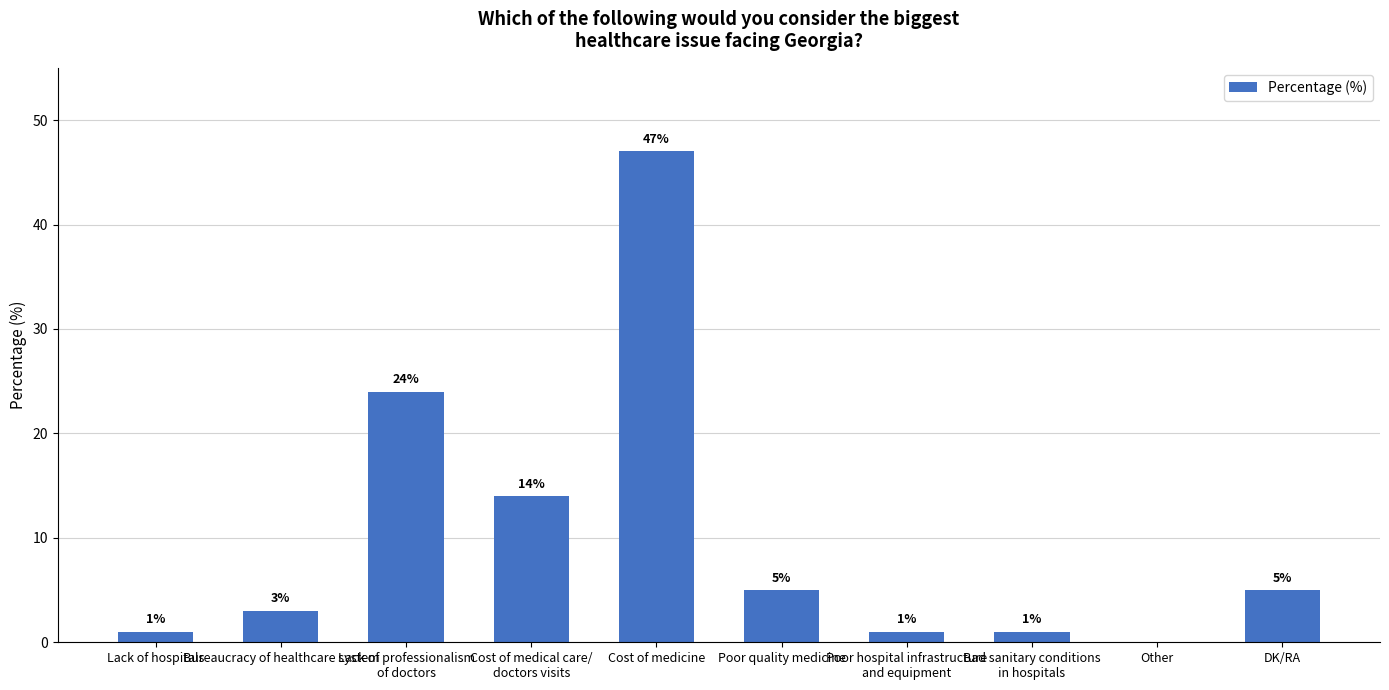

What is the difference between the values at Poor hospital infrastructure
and equipment and Other?

1